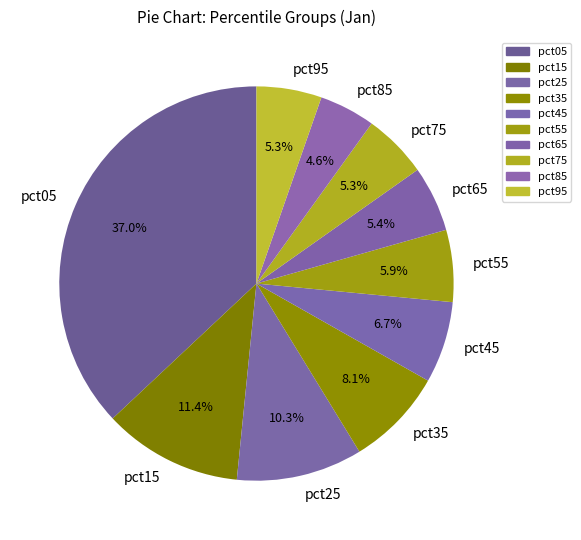

What percentage is the pct05 slice, to the nearest percent?

37%